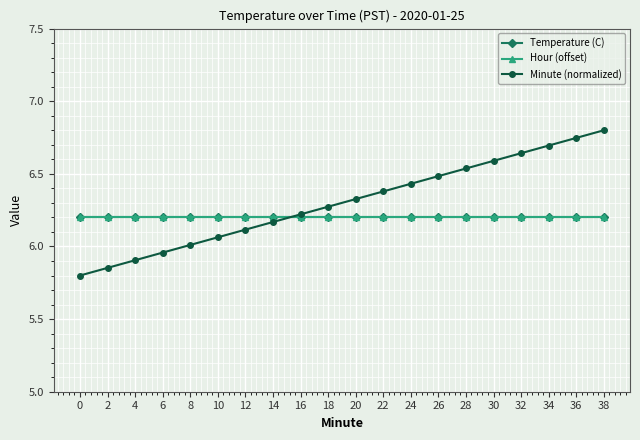

Where do Hour (offset) and Minute (normalized) first cross each other?

14 and 16